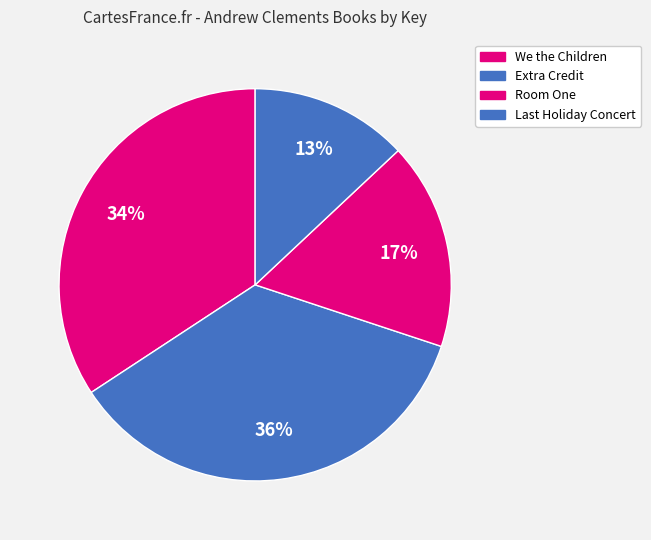

To the nearest percent, what is the difference between the largest and smallest slice percentages?

23%